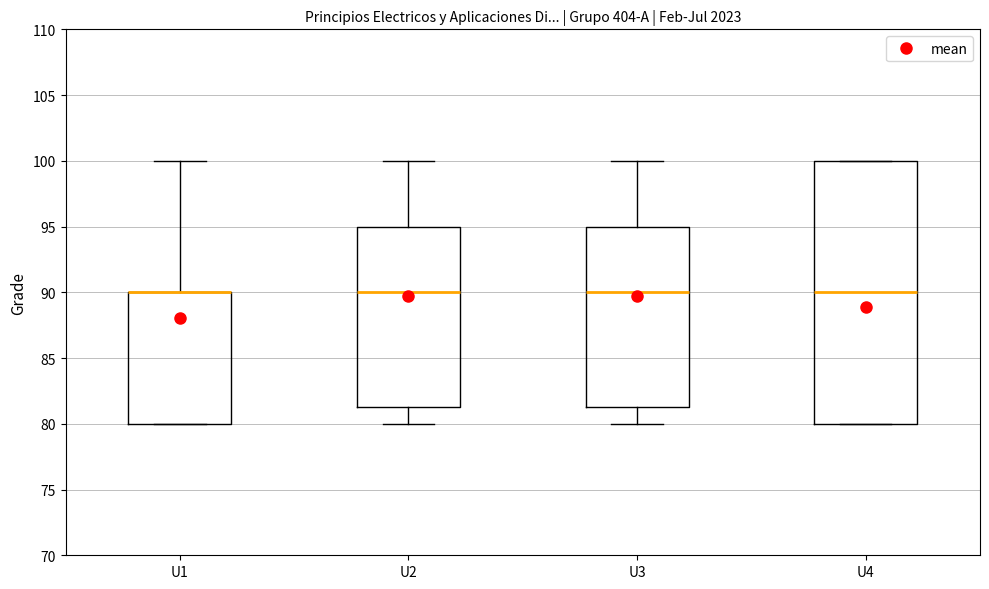

Reading left to right, read every box against the y-axis: the position of its median line, the range the box covers, and the ends of its whiskers. The values are not printed on the chart, so give them approximately, as read against the axis.

U1: median 90.0 (drawn on the box's upper edge), box 80.0 to 90.0, whiskers 80.0 to 100.0
U2: median 90.0, box 81.5 to 95.0, whiskers 80.0 to 100.0
U3: median 90.0, box 81.5 to 95.0, whiskers 80.0 to 100.0
U4: median 90.0, box 80.0 to 100.0, whiskers 80.0 to 100.0